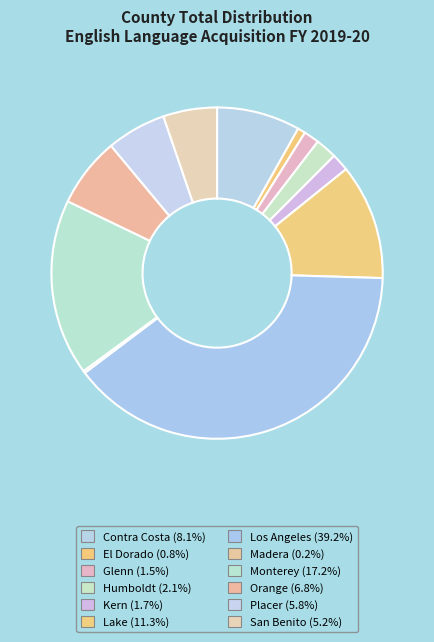

Combined, what portion of the pie is Monterey and Kern?

18.9%